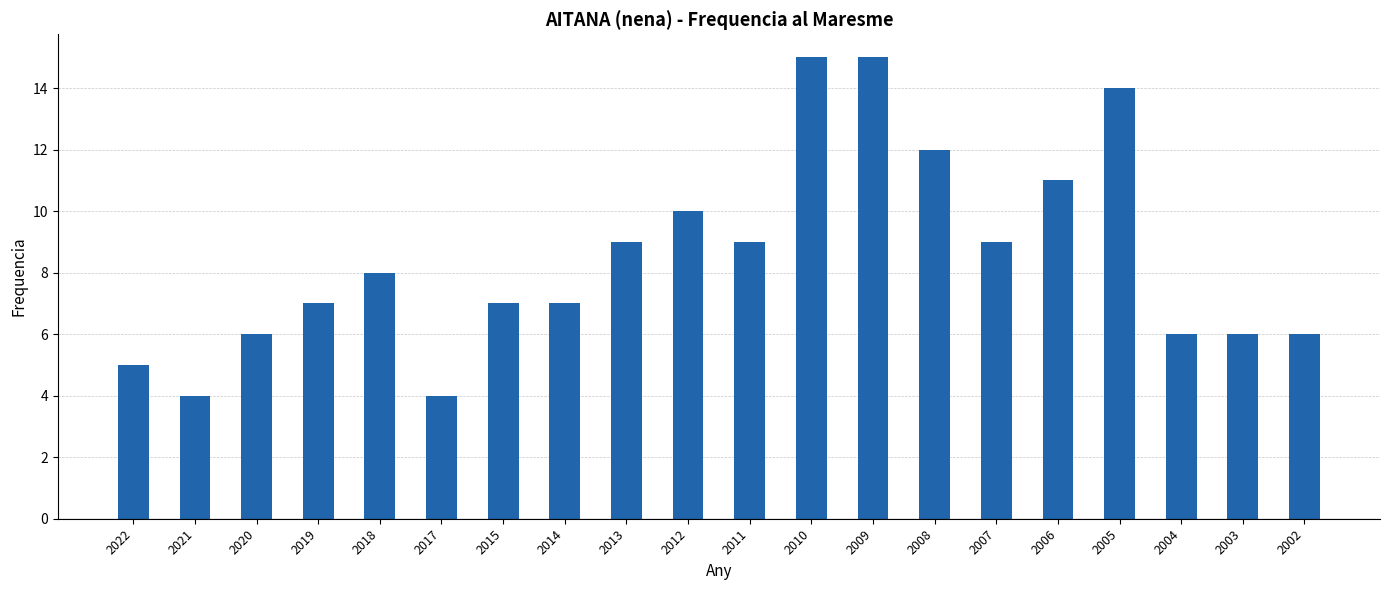

The chart shows a value of 7 at 2015. True or false?

True